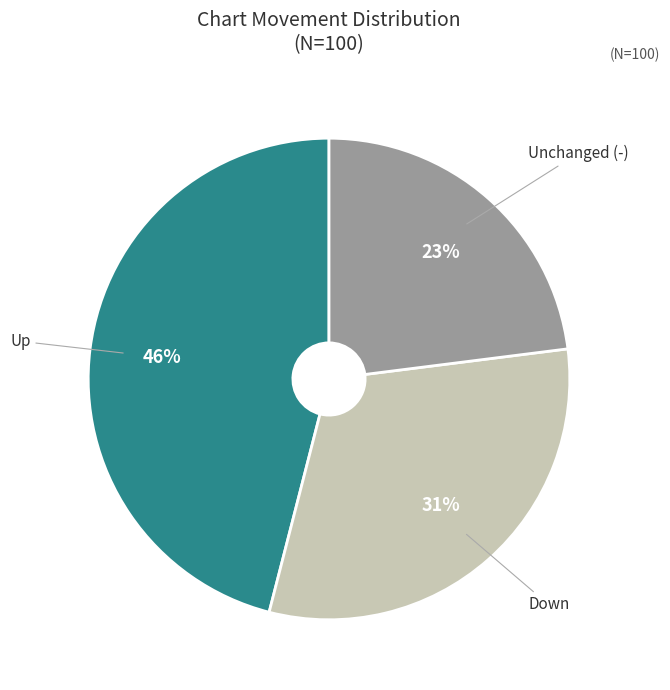

Does any single category account for the majority?

No